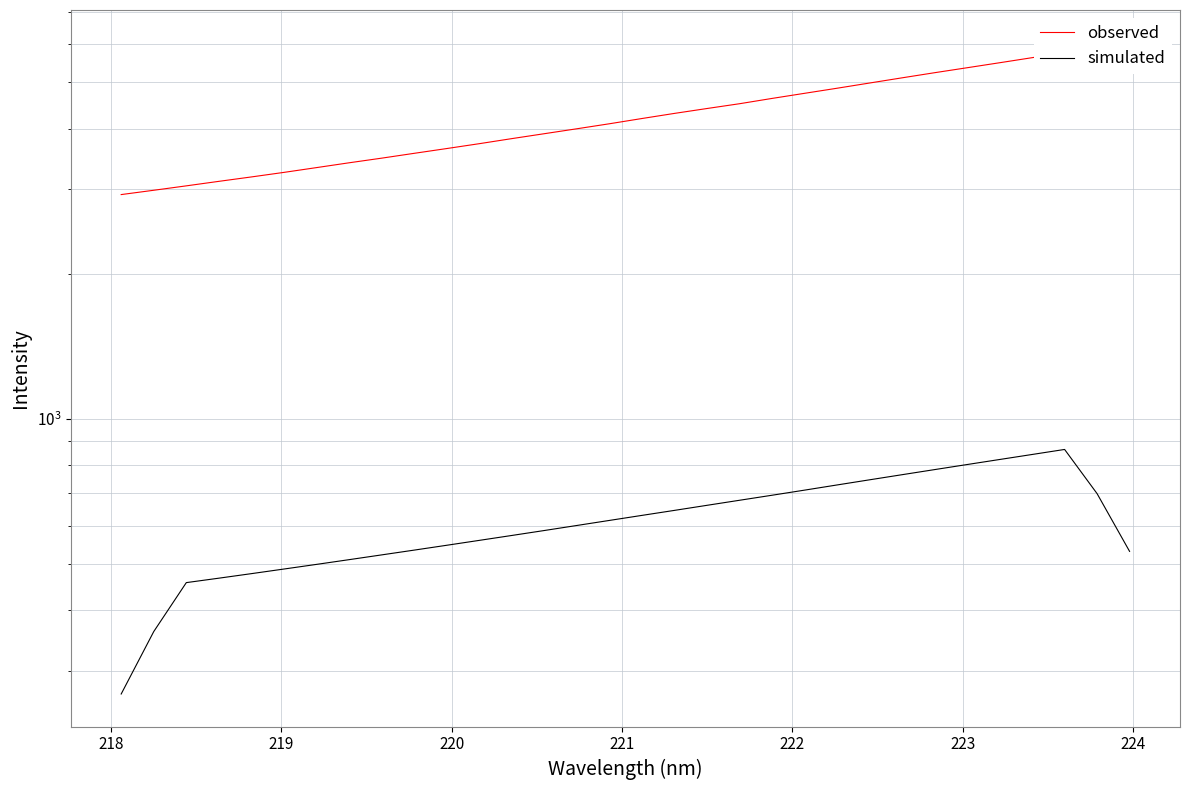

How many categories are shown in the chart?

32